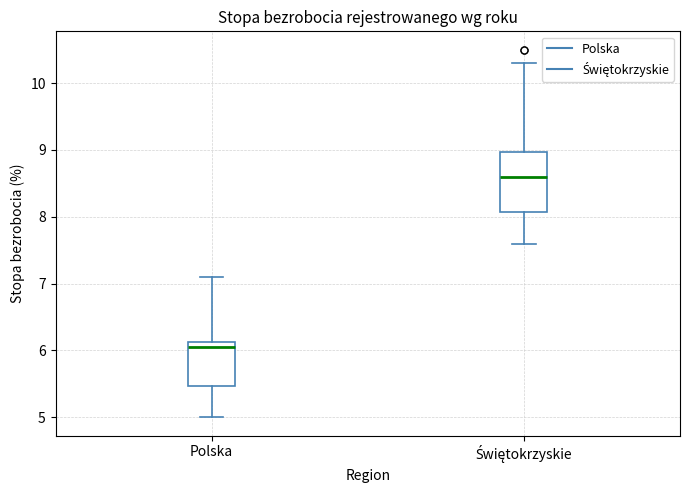

Which box is the tallest, from its lower edge to its upper edge?

Świętokrzyskie